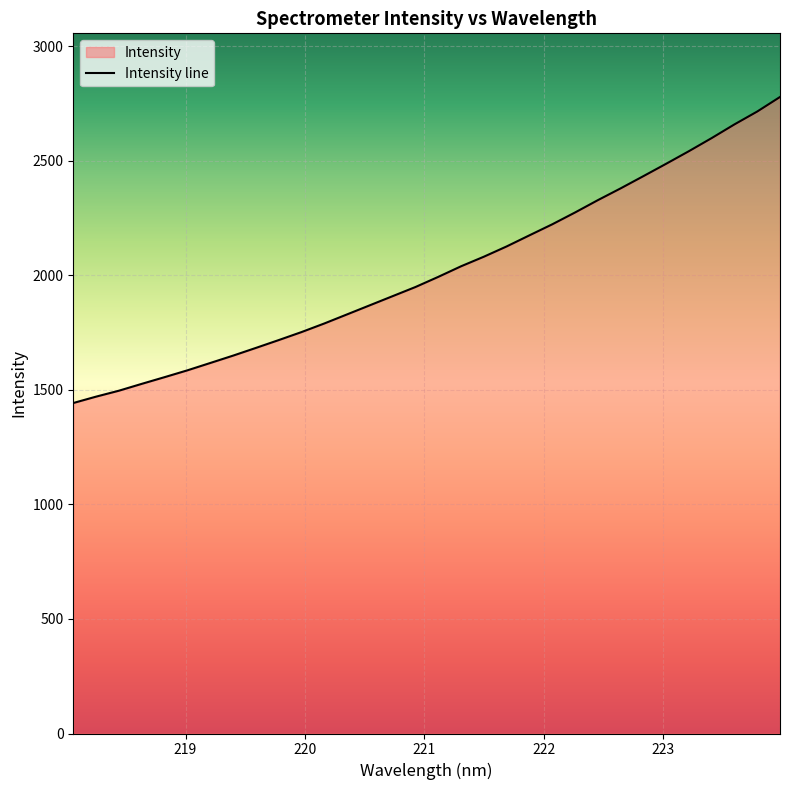

Rank the categories by value from lowest to highest.

218.0596, 218.2508, 218.442, 218.6332, 218.8244, 219.0156, 219.2067, 219.3979, 219.589, 219.7801, 219.9712, 220.1623, 220.3533, 220.5444, 220.7354, 220.9264, 221.1174, 221.3083, 221.4993, 221.6902, 221.8812, 222.0721, 222.263, 222.4538, 222.6447, 222.8355, 223.0264, 223.2172, 223.408, 223.5987, 223.7895, 223.9802